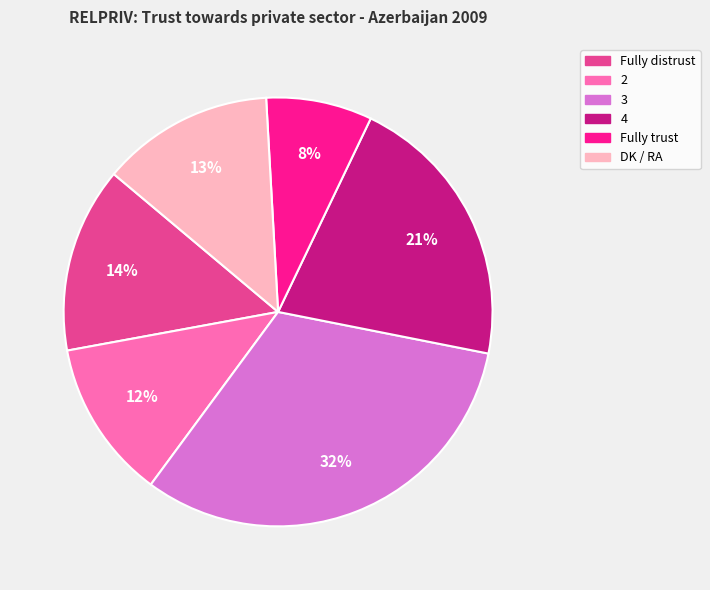

Is there any slice that represents more than half of the pie?

No